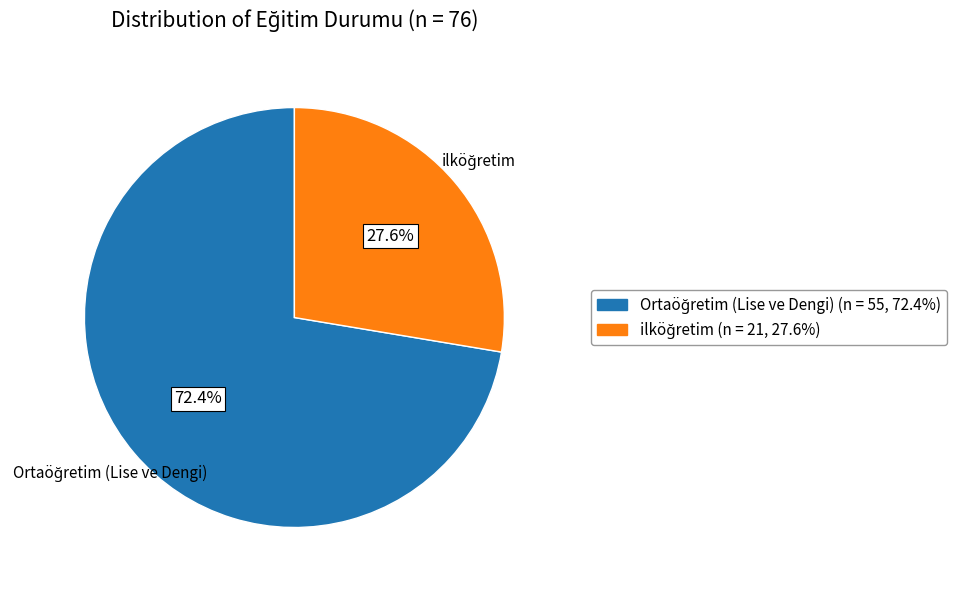

Is there a majority slice in this chart?

Yes